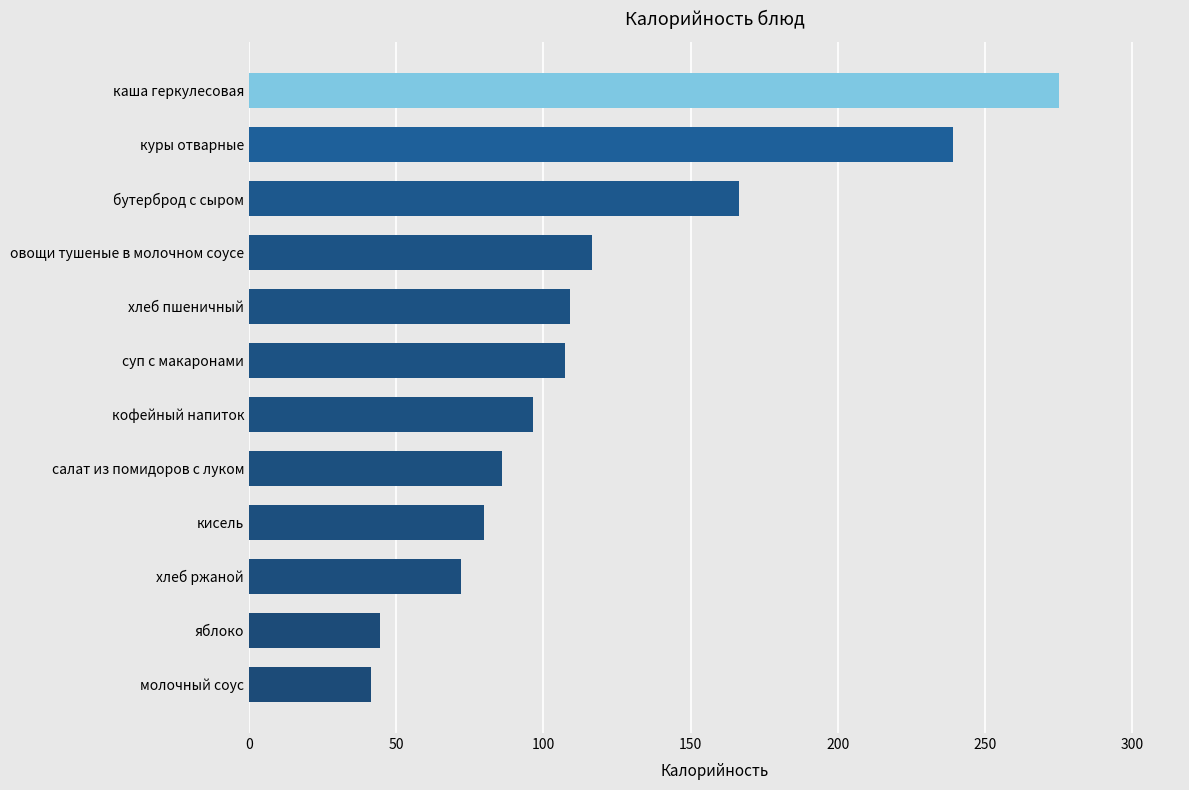

Is it true that the value at куры отварные is 239.2?

True